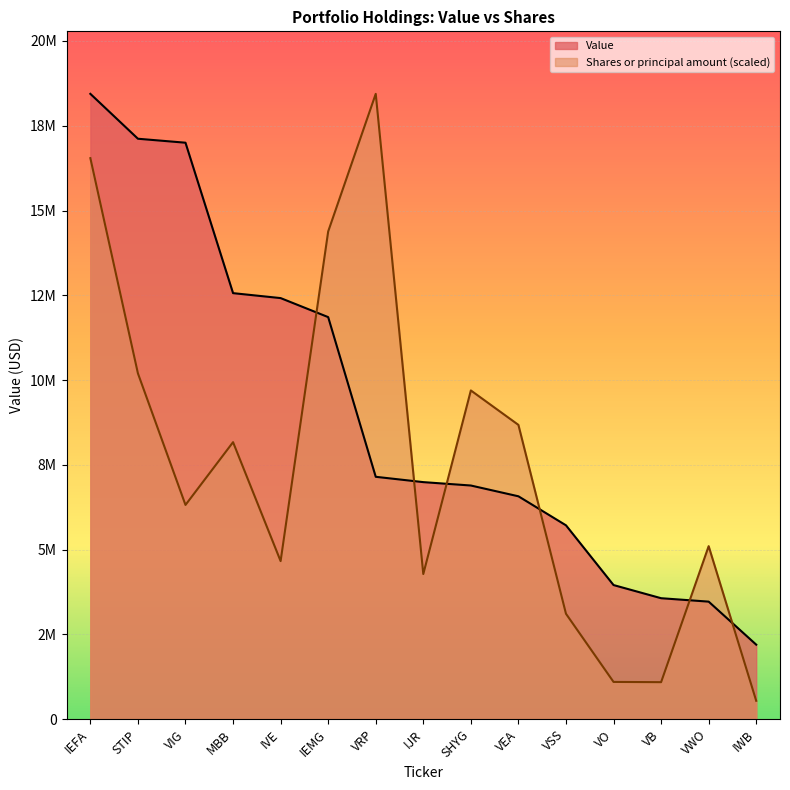

At which category is the sum across all series the highest?

IEFA